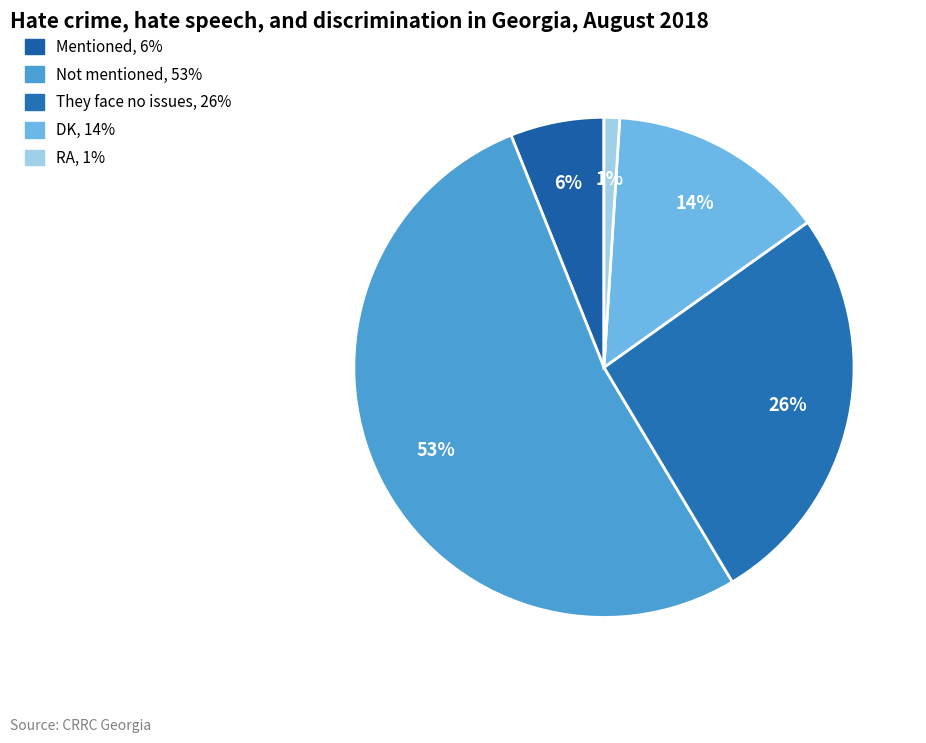

True or false: Not mentioned accounts for 53% of the total.

True